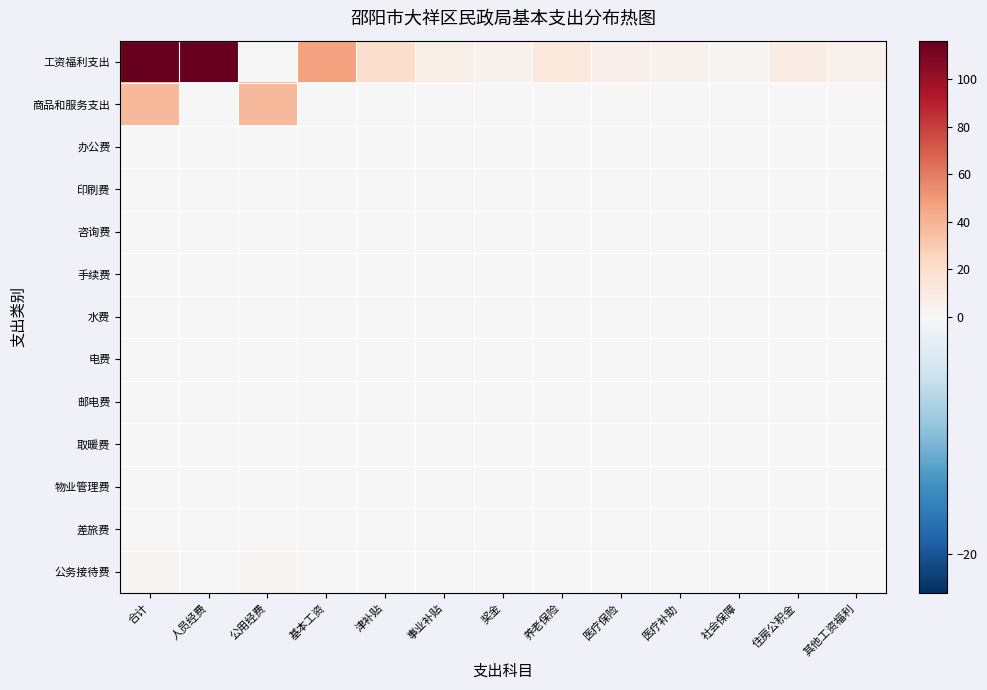

What is the total value across all series at 奖金?

3.9